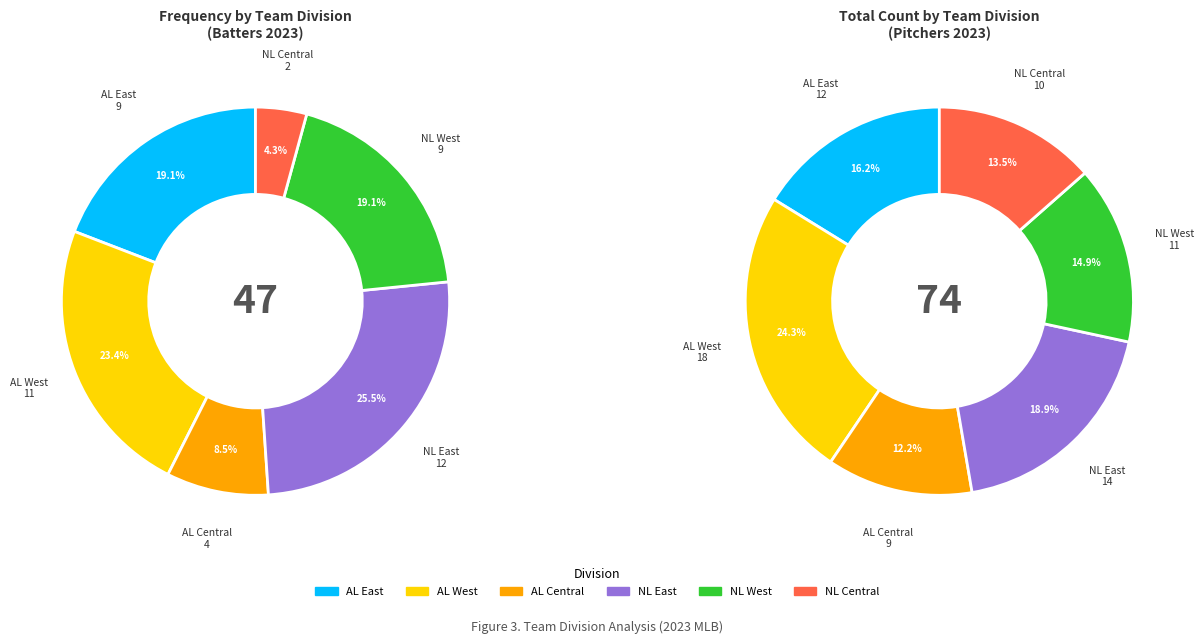

Is there a majority slice in this chart?

No